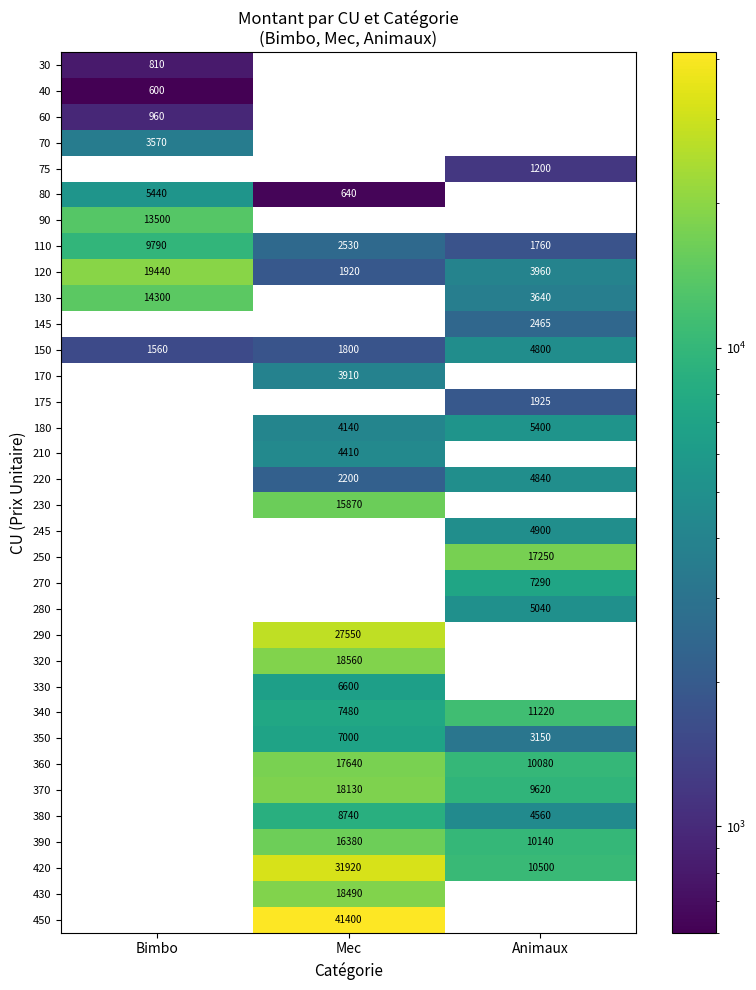

Is it true that 145 equals 2465 at Animaux?

True